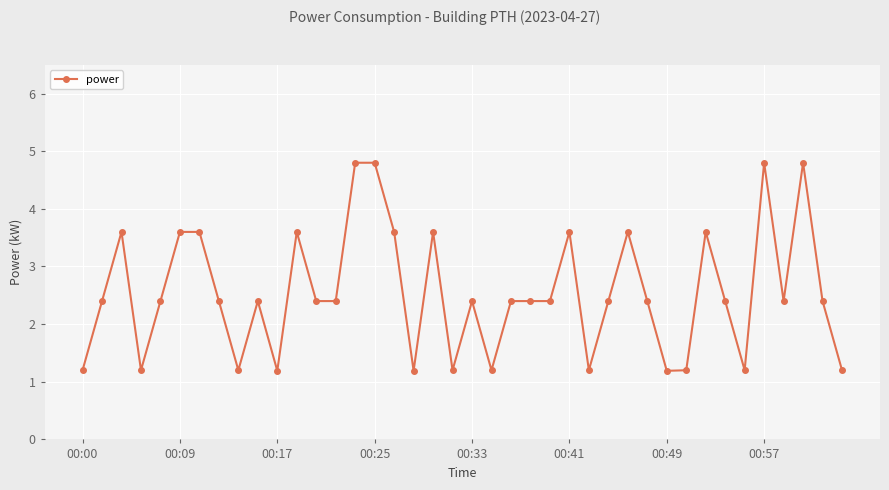

What is the average value?

2.5